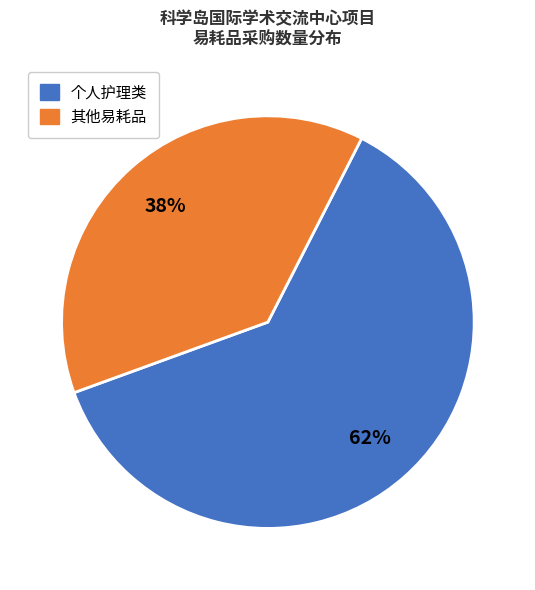

To the nearest percent, what is the difference between the largest and smallest slice percentages?

24%